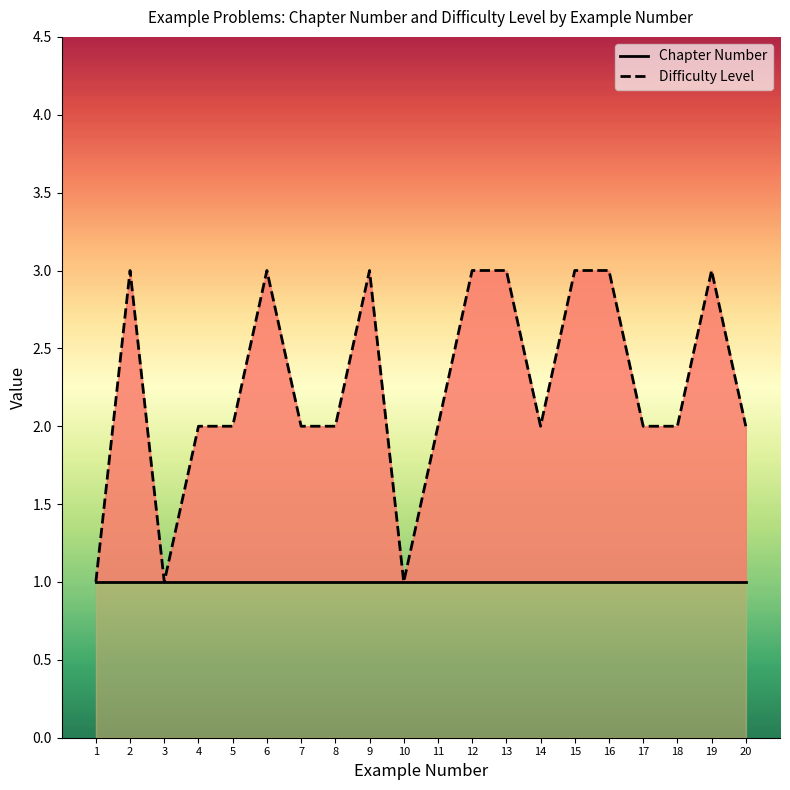

True or false: Difficulty Level and Chapter Number cross at least once.

False